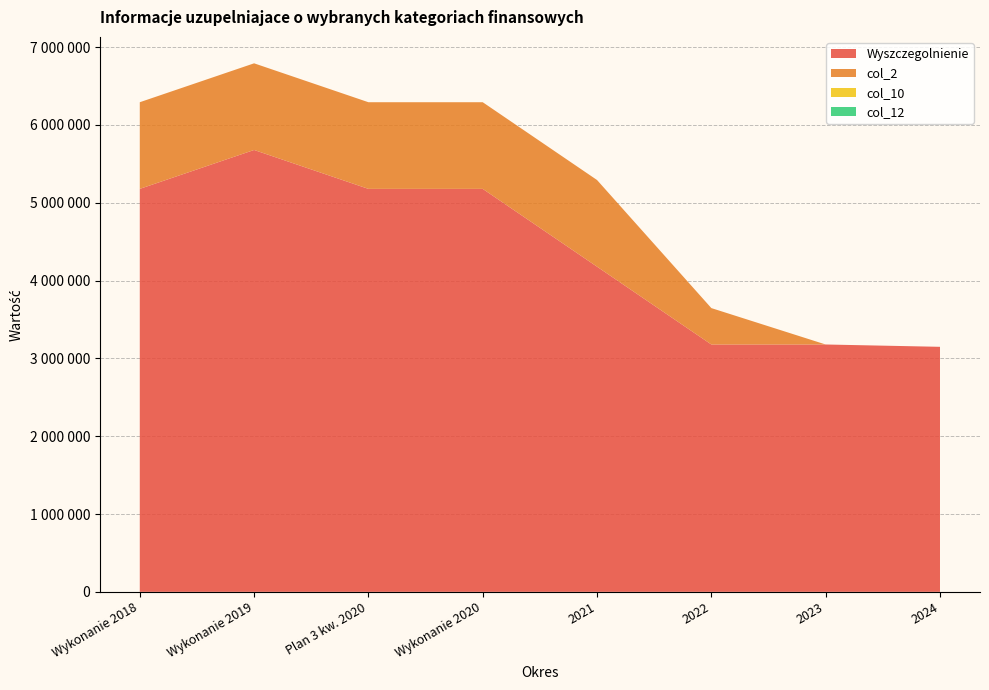

Reading right to left, transcribe all the data shown in this chart.

Wyszczegolnienie: 3149080	3178896	3178896	4178896	5178896	5178896	5678896	5178896
col_2: 0	0	467772	1113642	1113642	1113642	1113642	1113642
col_10: 0	0	0	0	0	0	0	0
col_12: 0	0	0	0	0	0	0	0